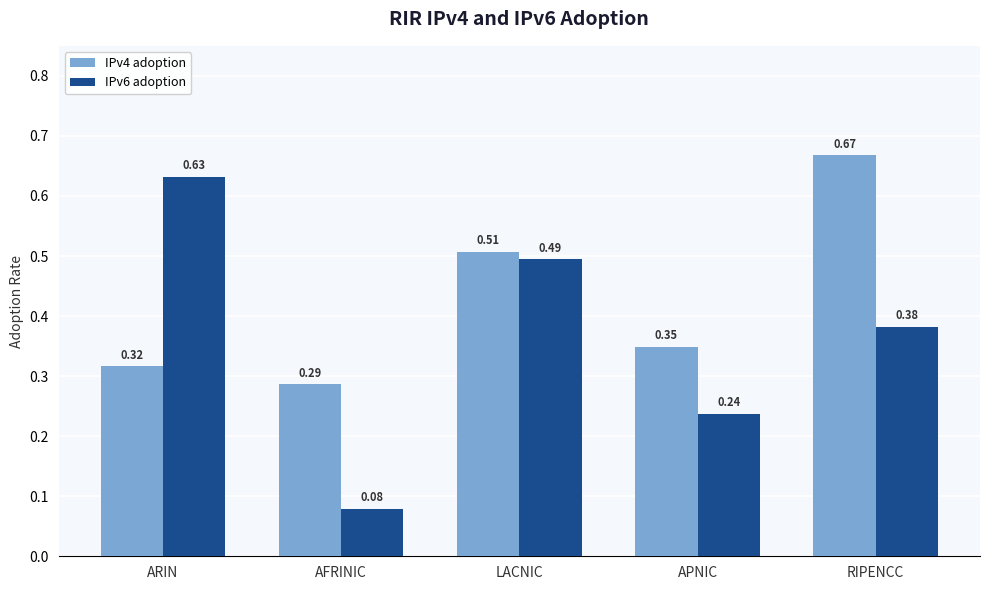

Is the value of IPv6 adoption at AFRINIC greater than the value of IPv4 adoption at AFRINIC?

No